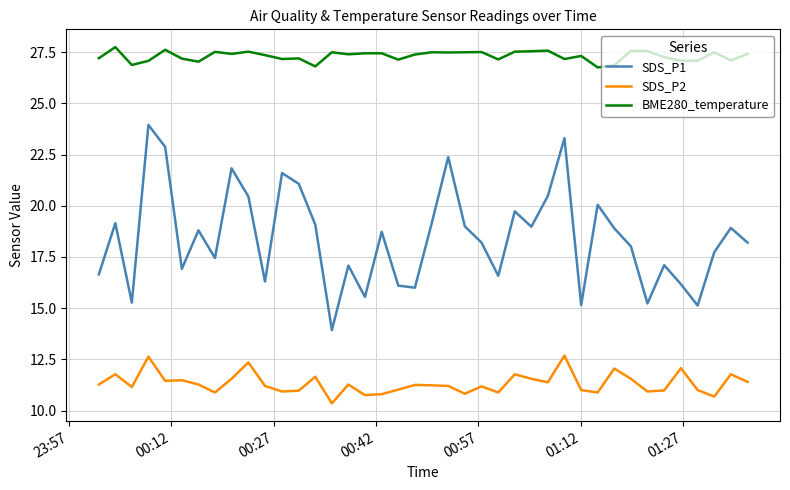

What is the difference between the second highest and minimum values in the BME280_temperature series?

0.9